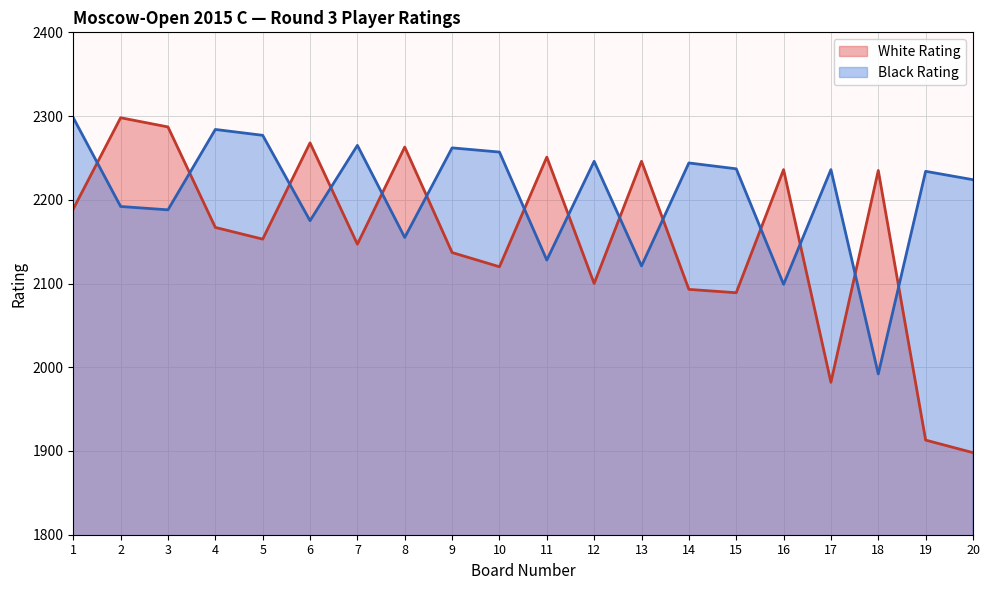

Reading left to right, extract all data points from this chart.

White Rating: 2189	2298	2287	2167	2153	2268	2147	2263	2137	2120	2251	2100	2246	2093	2089	2236	1982	2235	1913	1898
Black Rating: 2298	2192	2188	2284	2277	2175	2265	2155	2262	2257	2128	2246	2121	2244	2237	2099	2236	1992	2234	2224